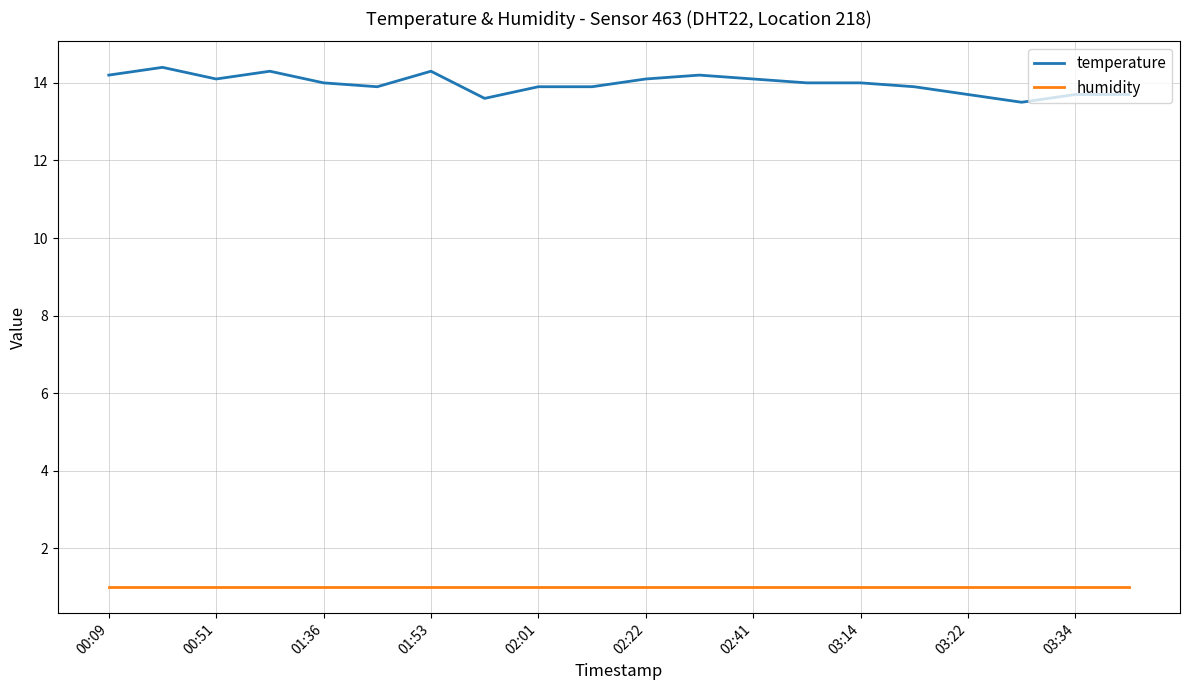

What is the highest value of the temperature series?

14.4